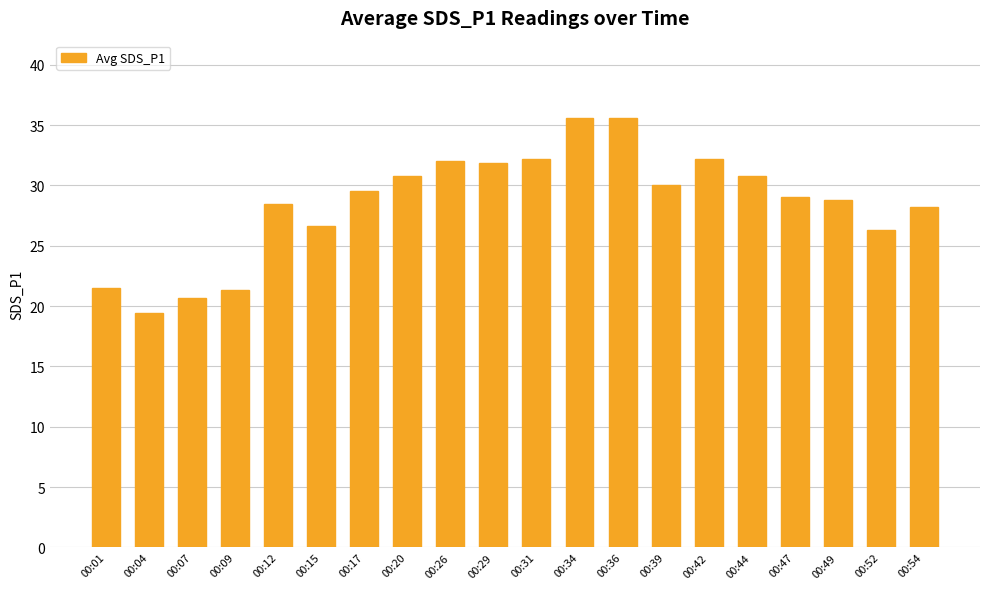

The value at 00:09 is 12.5. True or false?

False